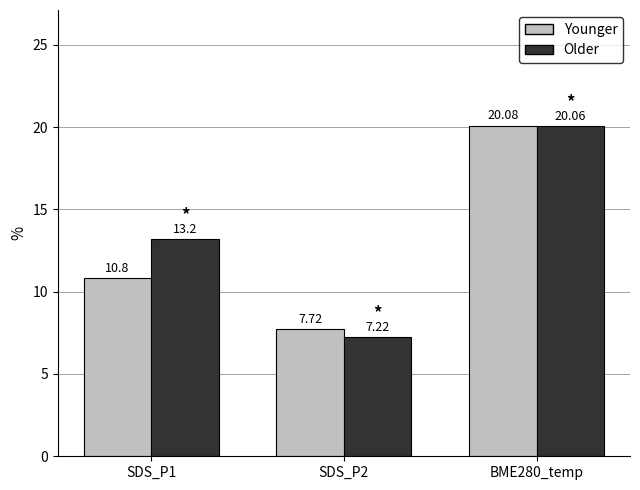

How many bars are there in total?

6